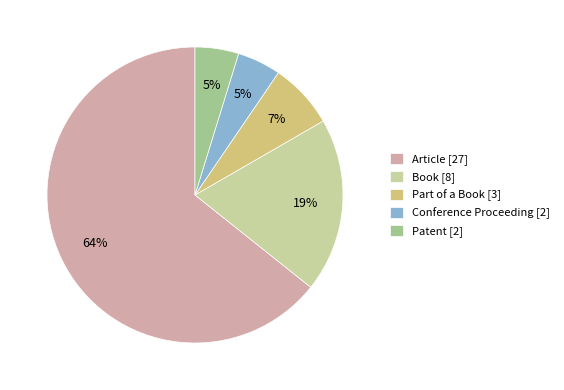

Which category accounts for the majority?

Article